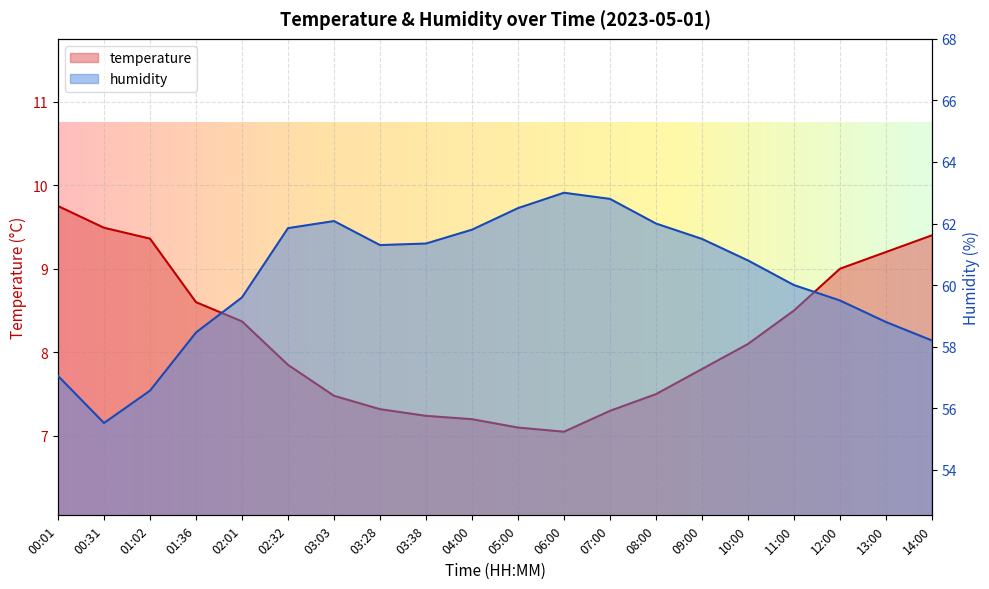

List the series in order of their overall mean, lowest first.

temperature, humidity